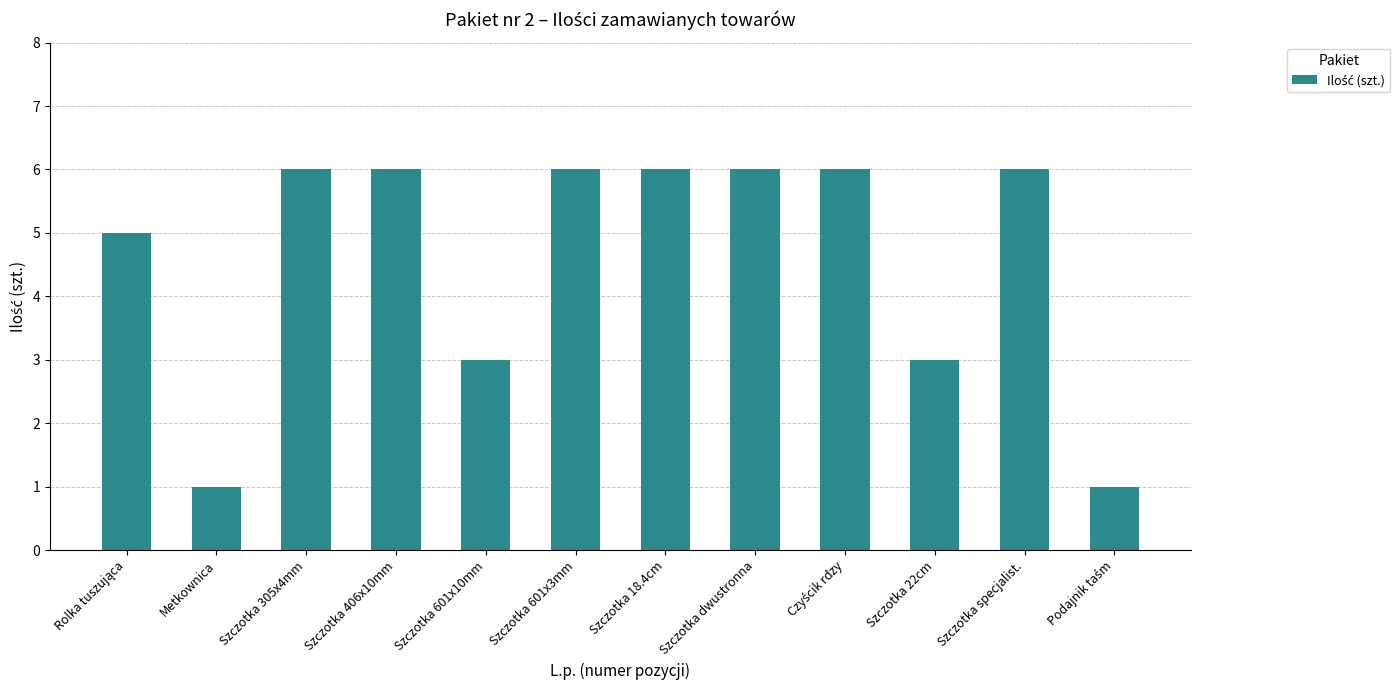

What is the value of the 11th bar from the left?

6